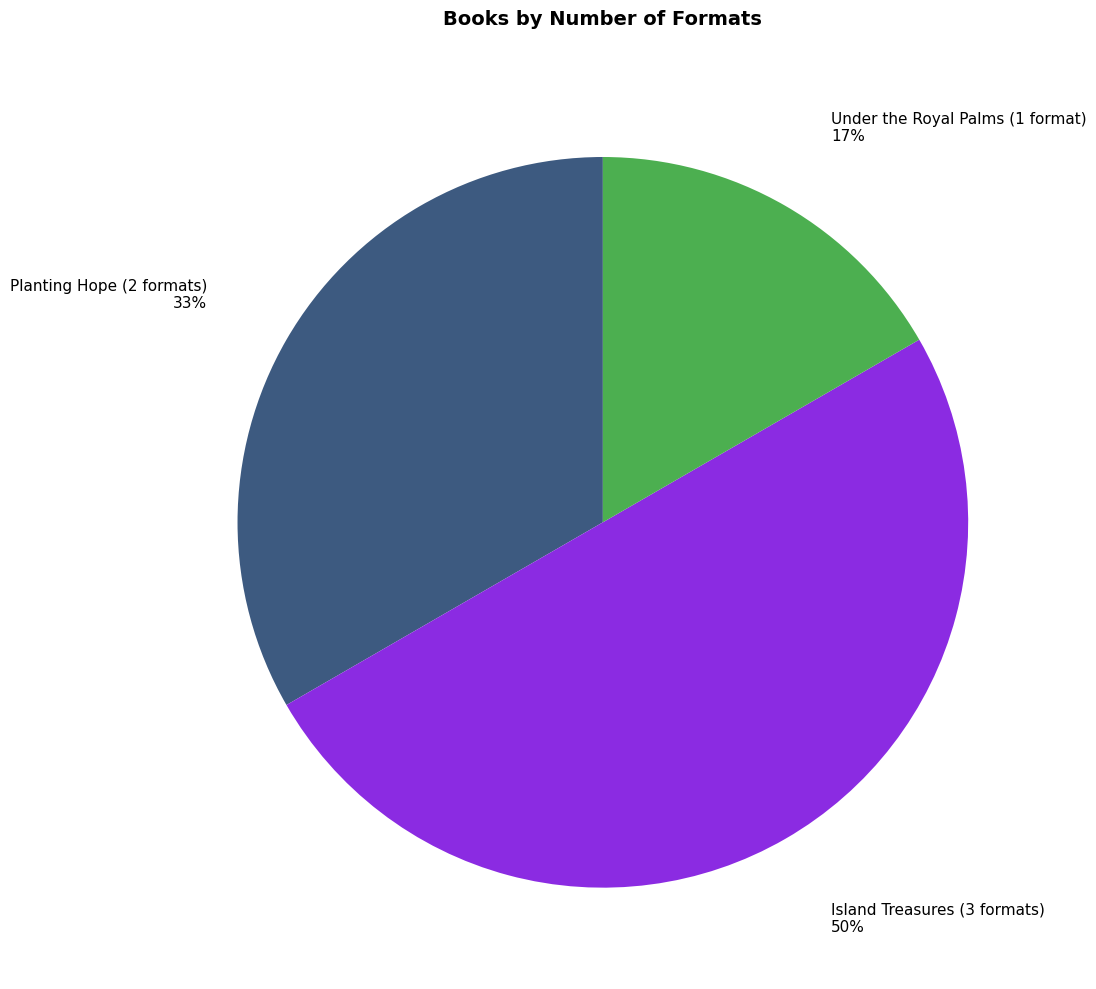

To the nearest percent, what is the difference between the largest and smallest slice percentages?

33%